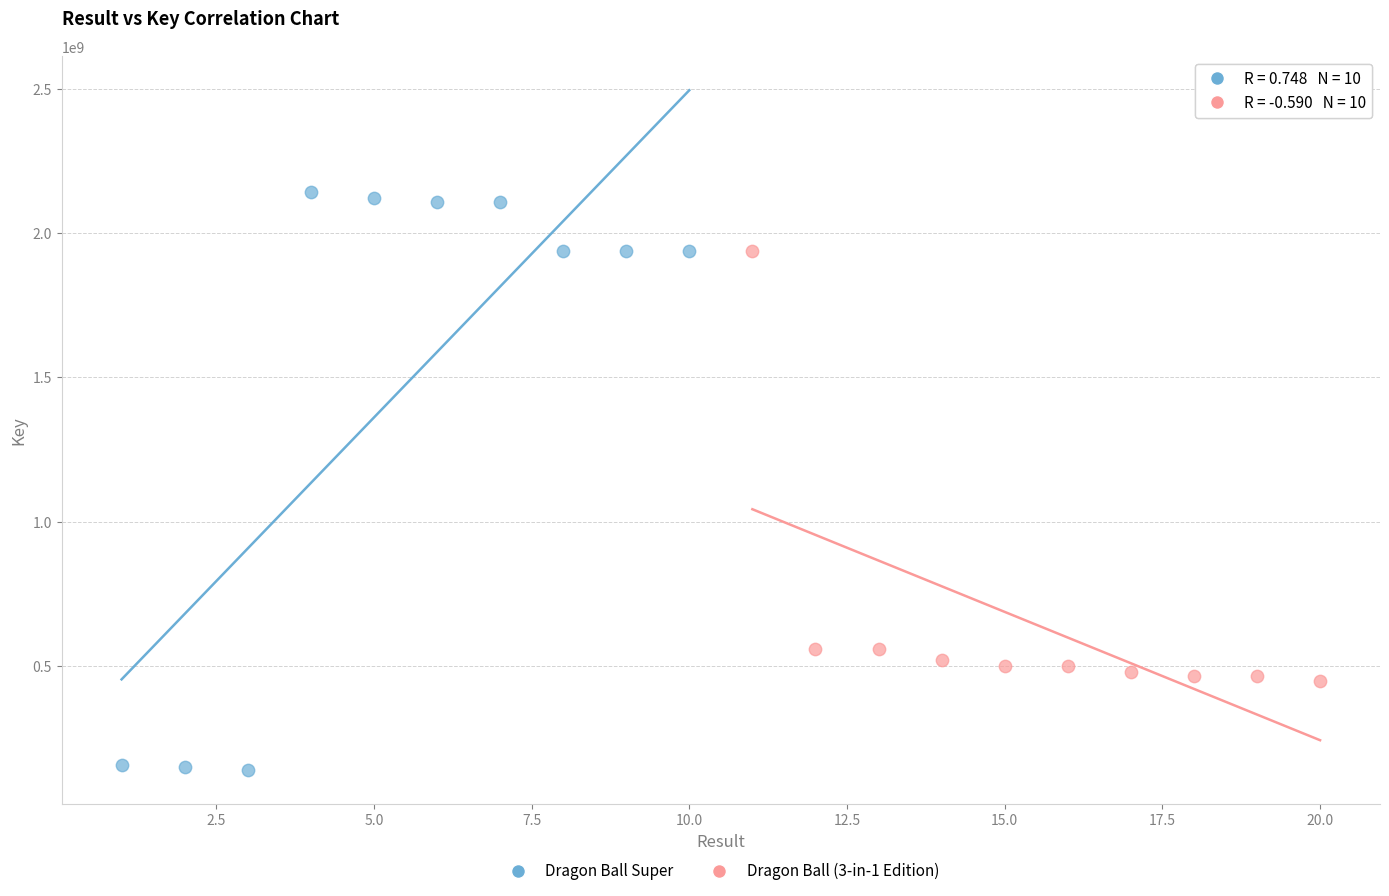

Which series reaches the minimum Y coordinate?

Dragon Ball Super